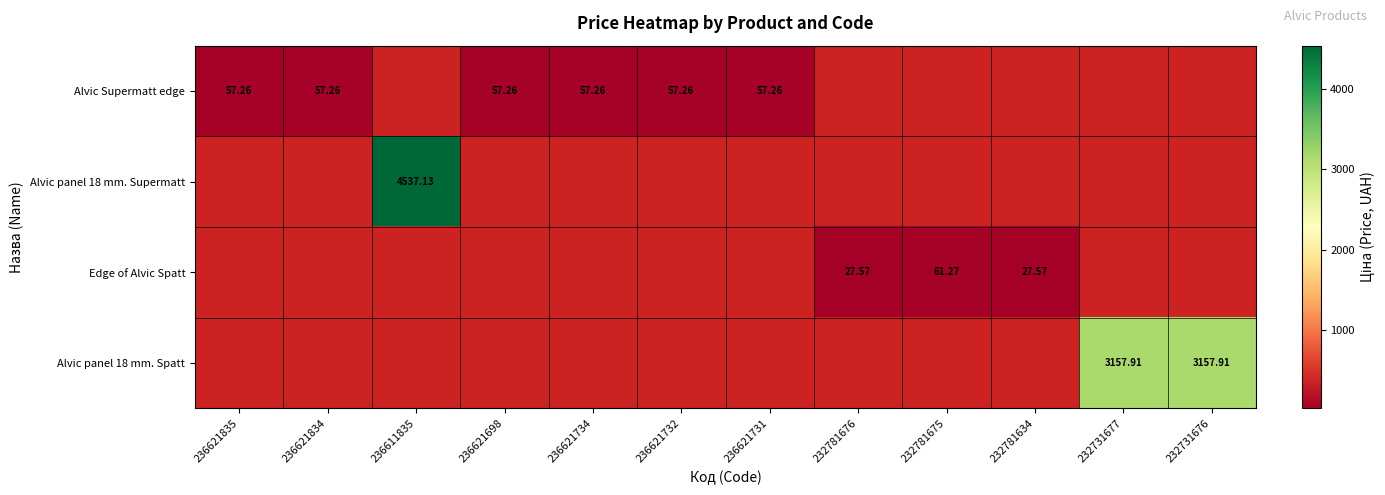

What is the minimum value shown in the chart?

27.6